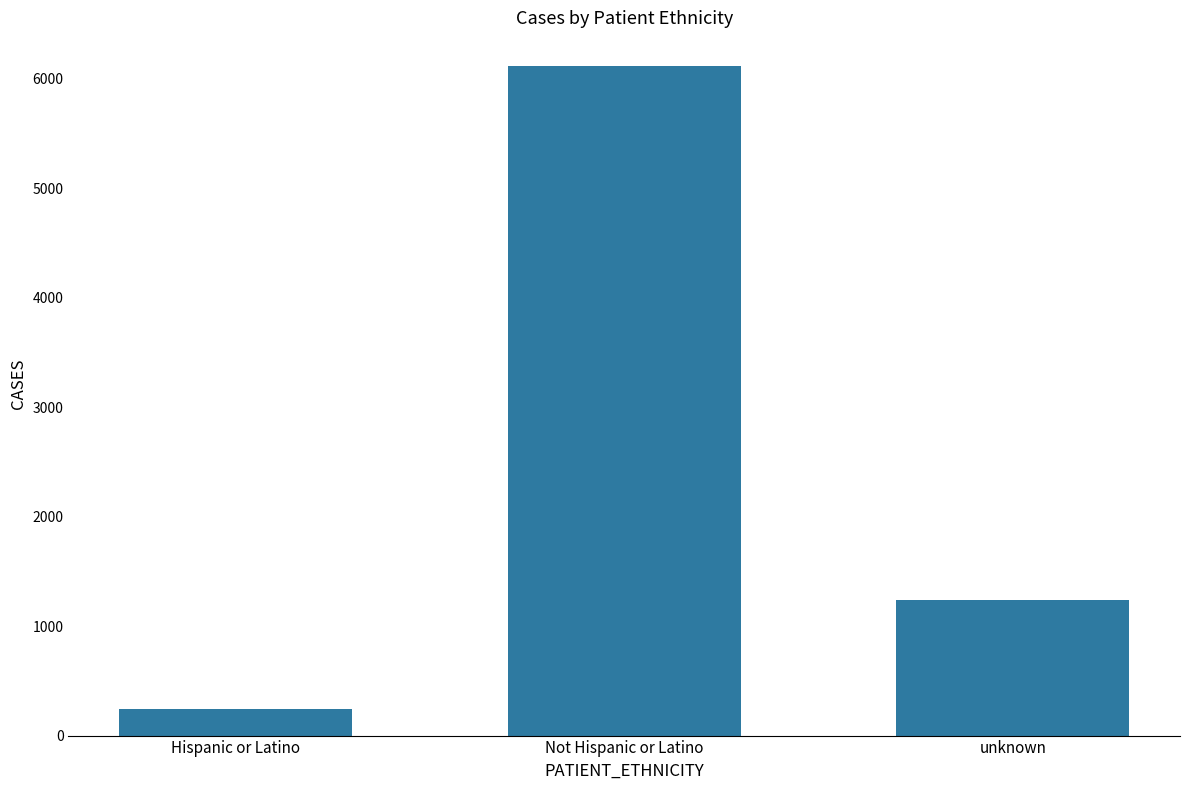

Where does the data first go above 1239?

Not Hispanic or Latino